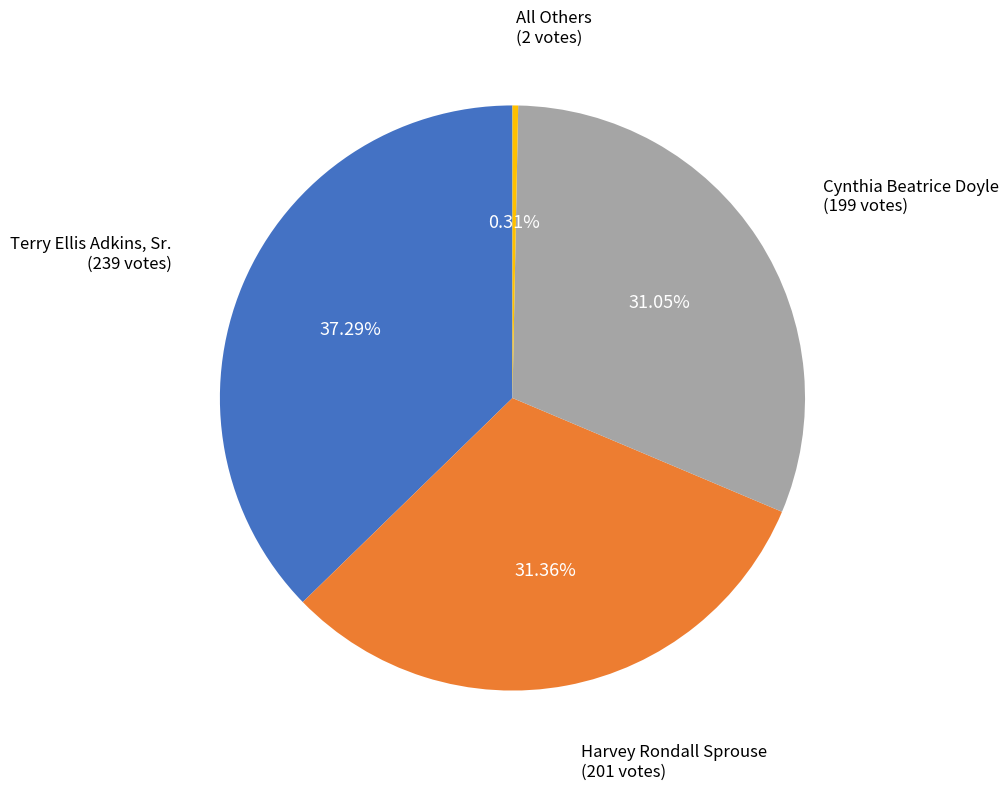

Is there any slice that represents more than half of the pie?

No